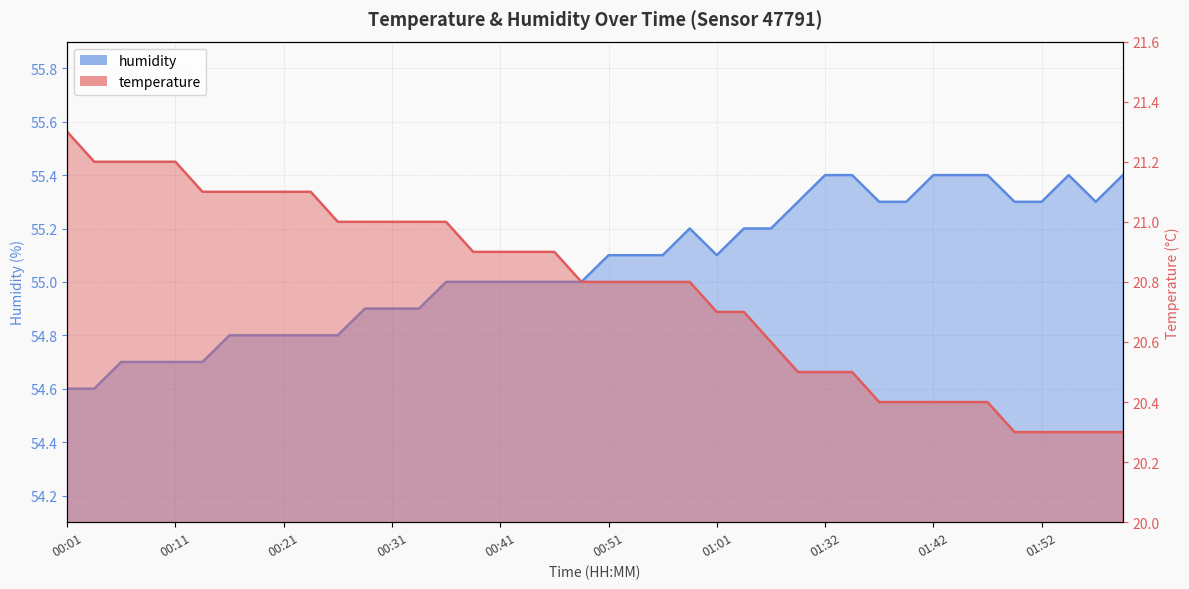

At which label is humidity closest to 55?

00:36